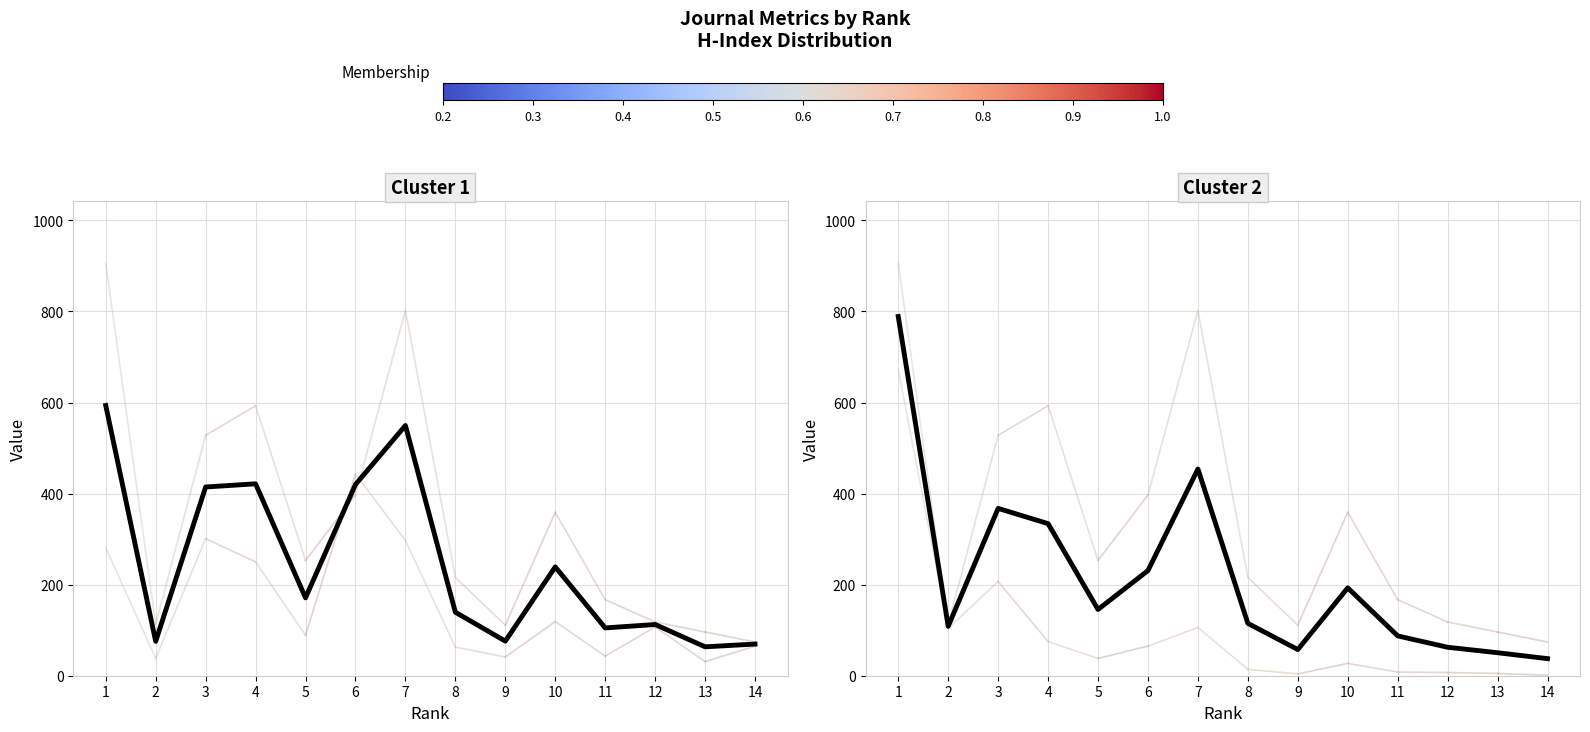

How many lines are shown in the chart?

6